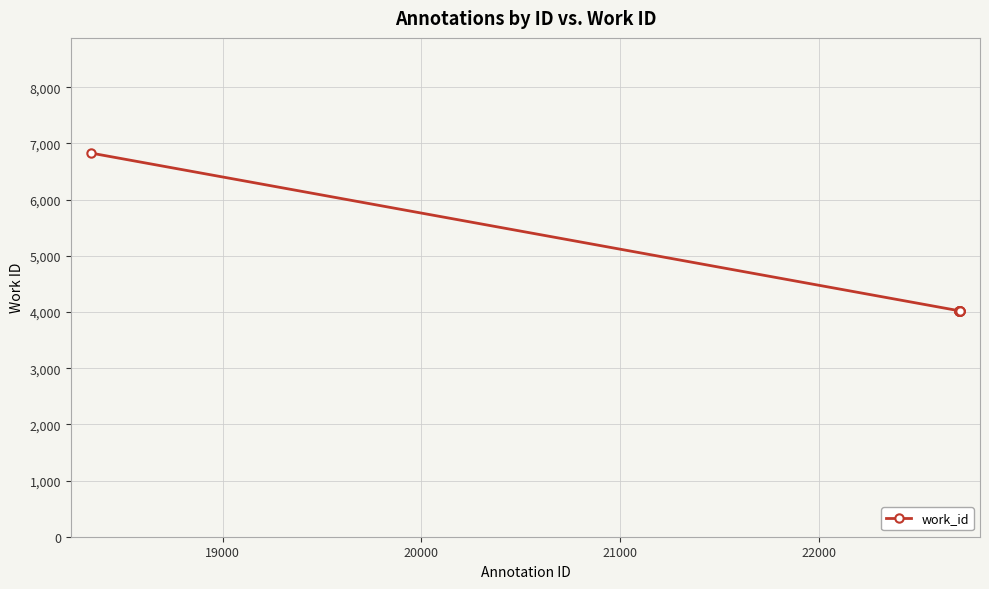

Reading left to right, what are all the values shown in this chart?

6830	4024	4024	4024	4024	4024	4024	4024	4024	4024